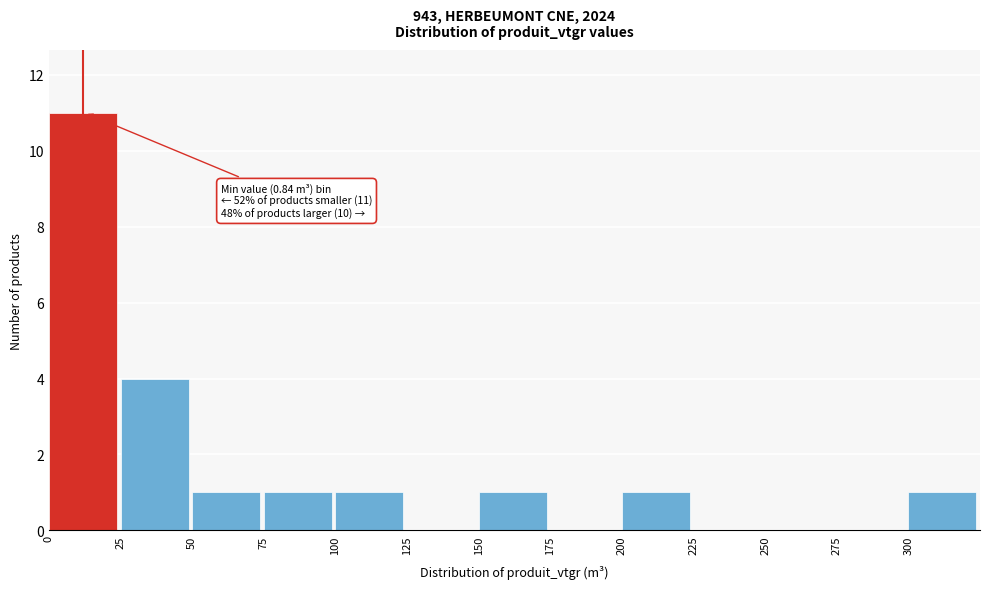

Which range on the x-axis has the tallest bar?

0 to 25